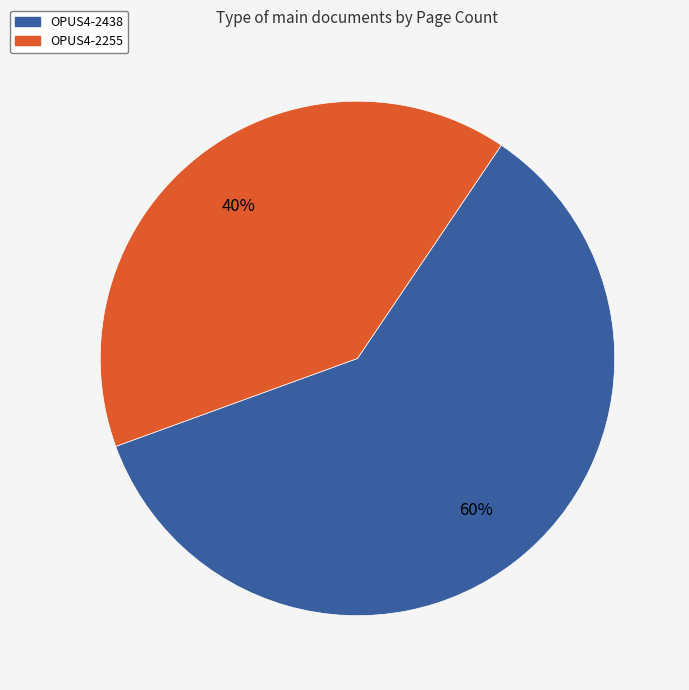

Combined, do OPUS4-2255 and OPUS4-2438 account for over 50%?

Yes